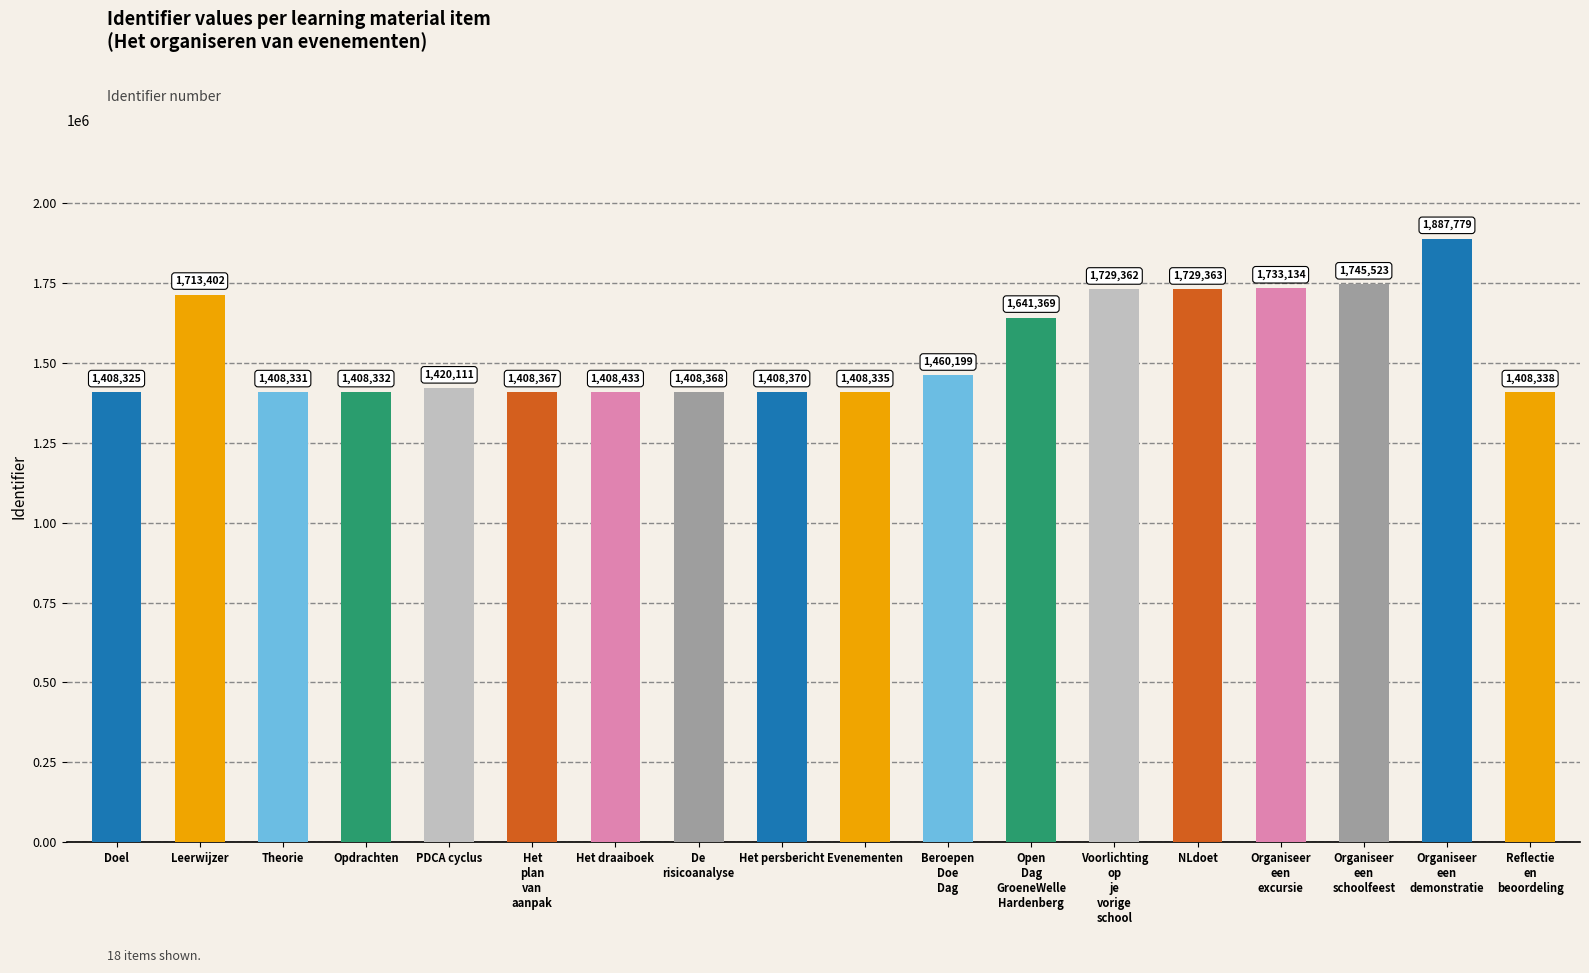

What is the ratio of the value at Organiseer
een
schoolfeest to the value at De
risicoanalyse?

1.2